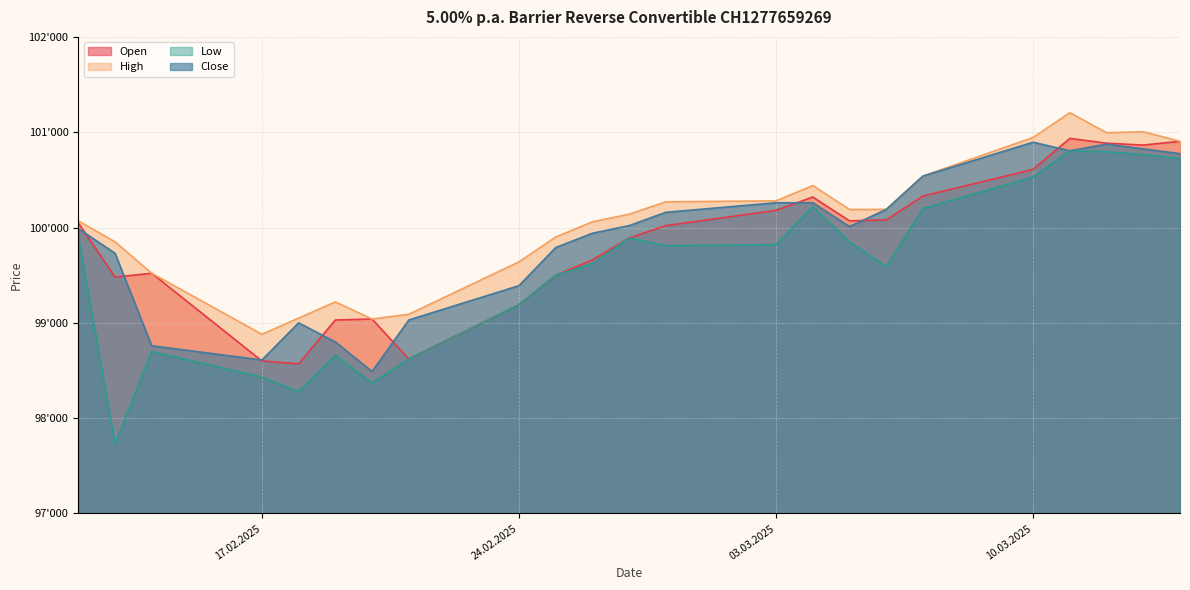

Which series changed the most between 17.02.2025 and 25.02.2025?

Close